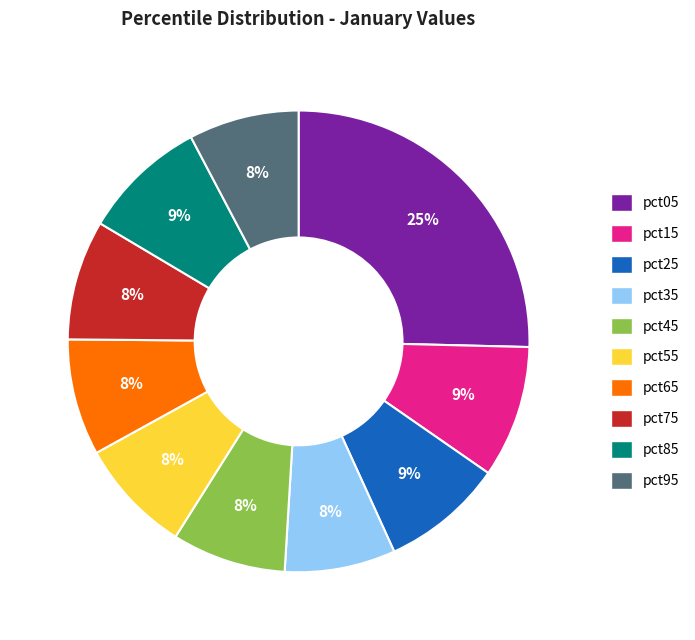

Is there a majority slice in this chart?

No